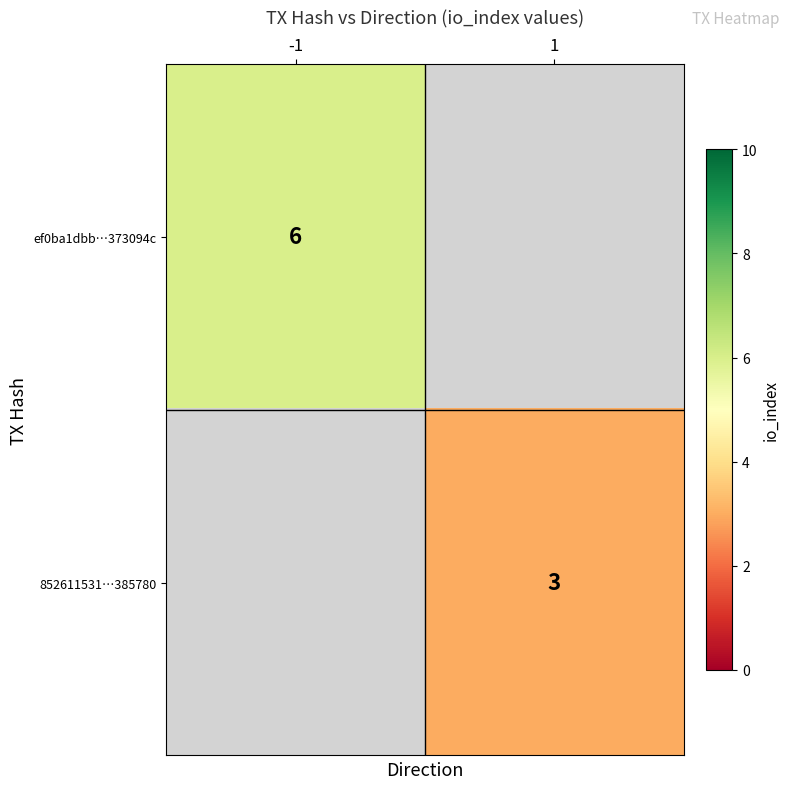

At how many categories does at least one series exceed 4?

1